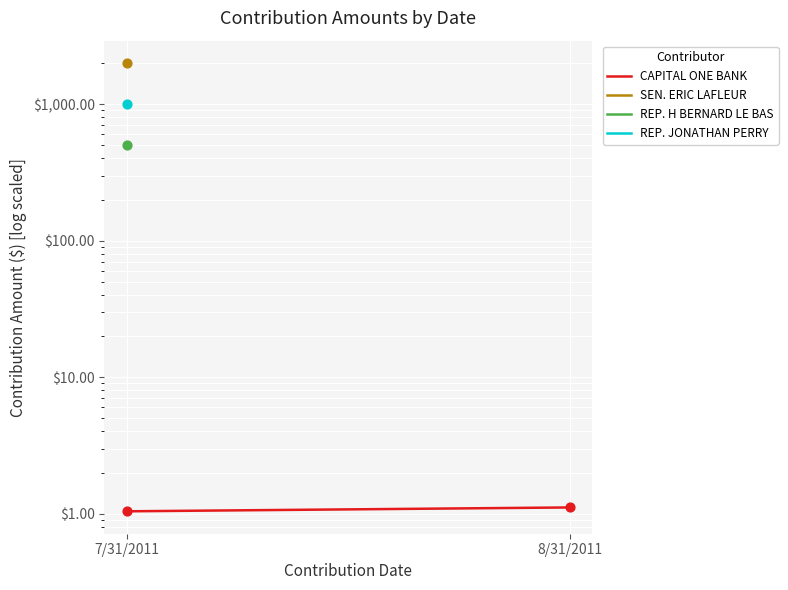

What is the total value across all series at 7/31/2011?

3501.0